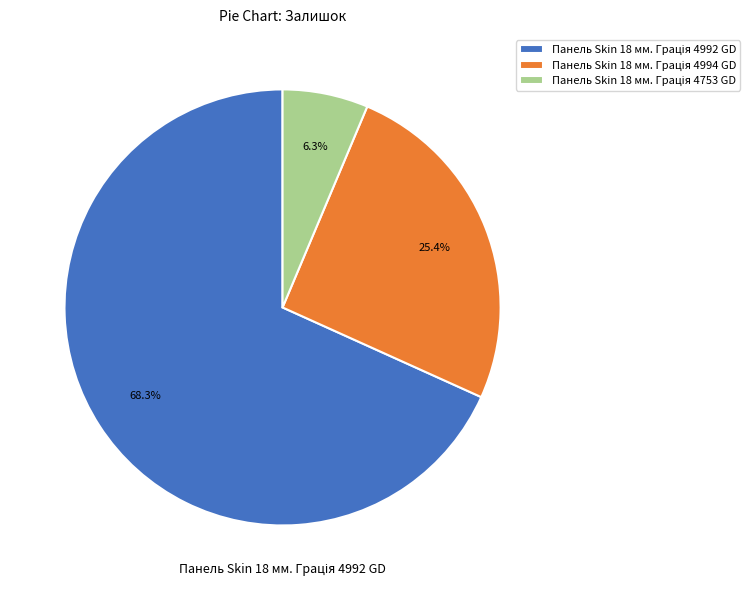

Is there any slice that represents more than half of the pie?

Yes